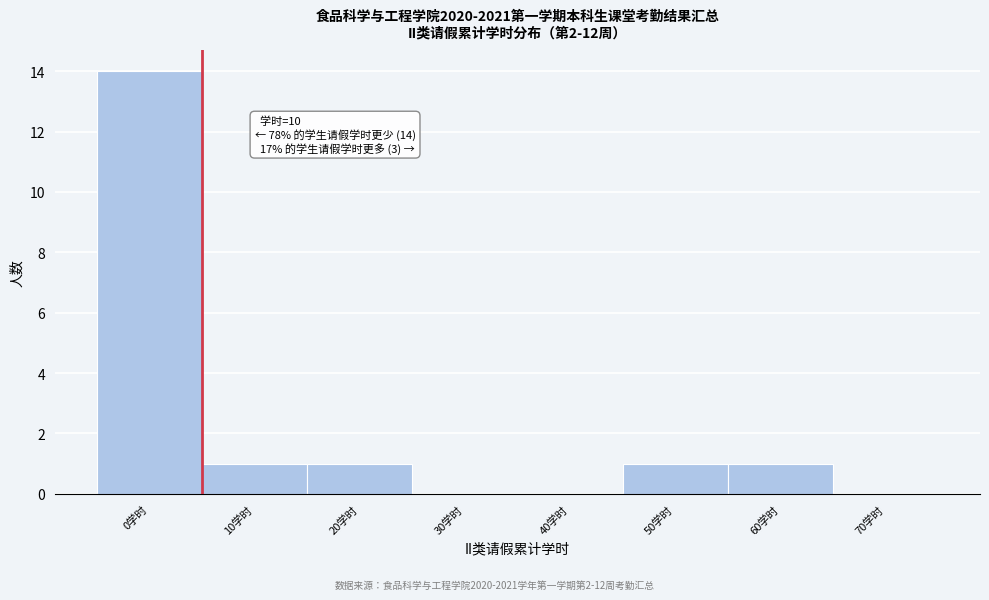

Reading left to right, extract all data points from this chart.

0学时=14	10学时=1	20学时=1	30学时=0	40学时=0	50学时=1	60学时=1	70学时=0